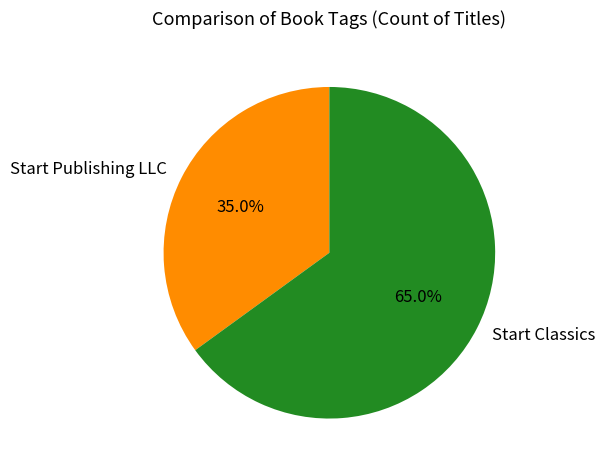

Which slice is the largest?

Start Classics